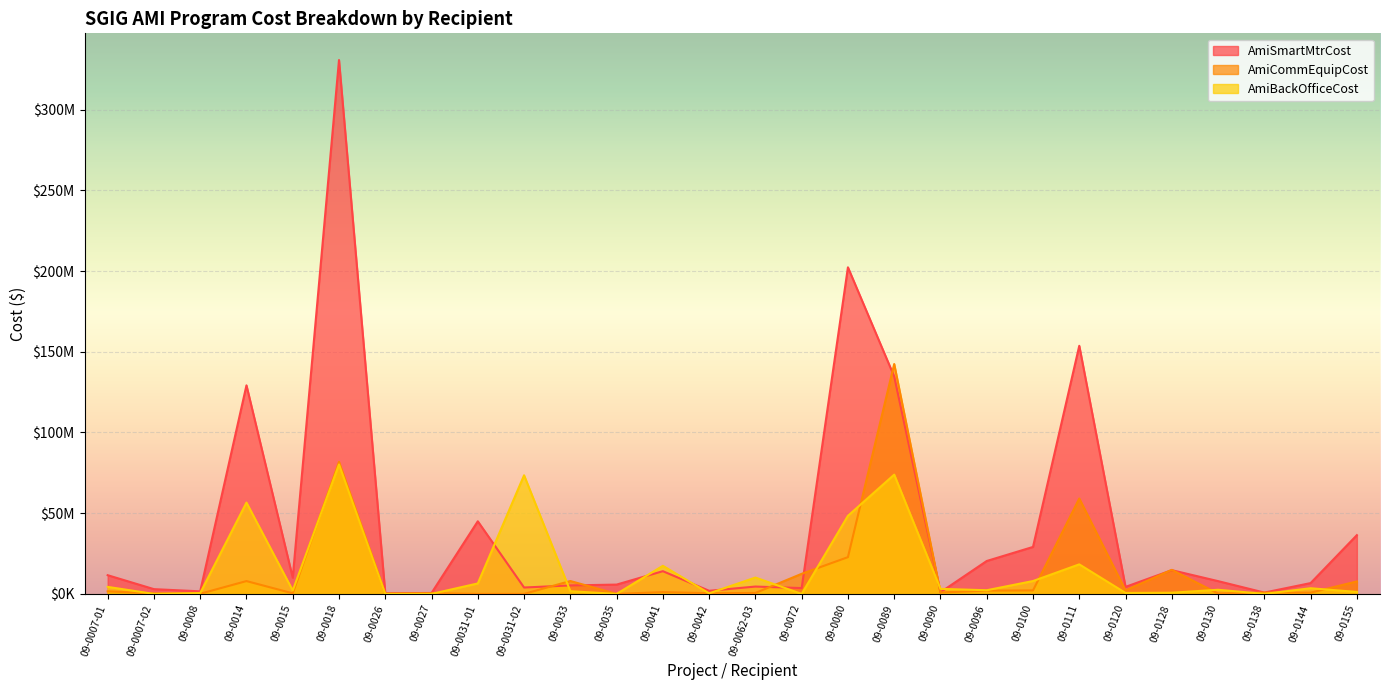

At which category does the chart reach its peak across all series?

09-0018